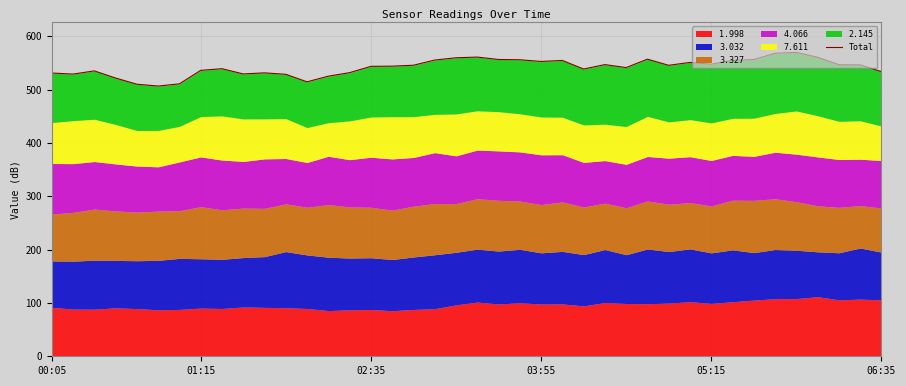

What is the maximum value shown in the chart?

569.8